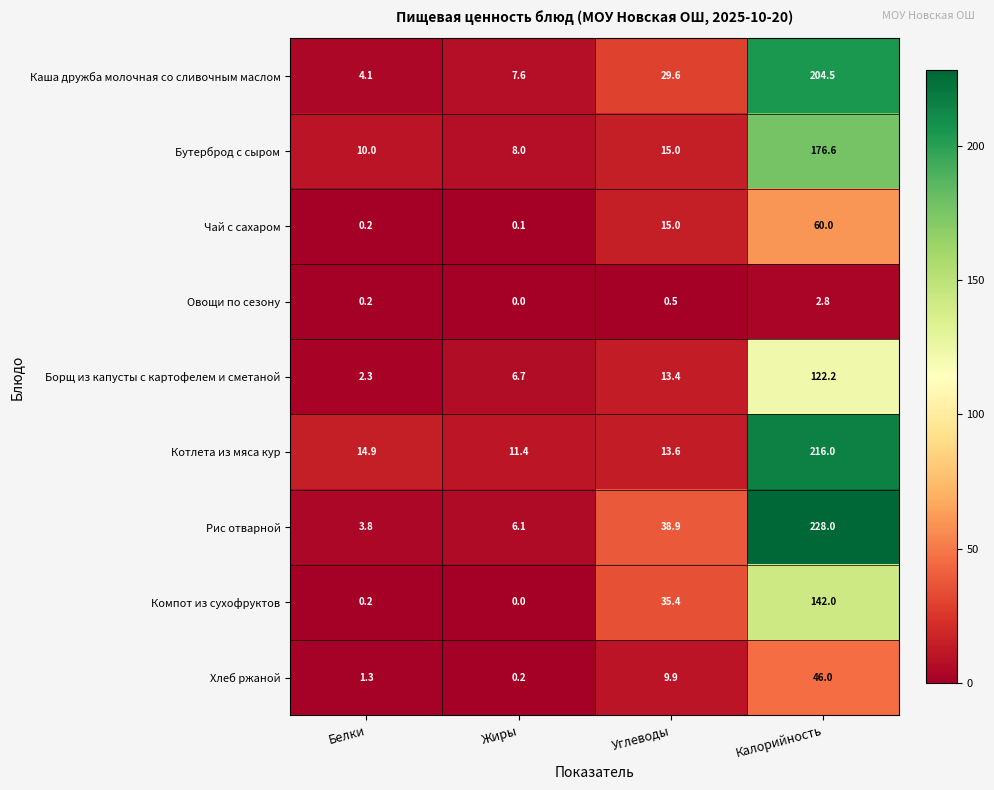

What is the difference between the second highest and second lowest values in the Овощи по сезону series?

0.3